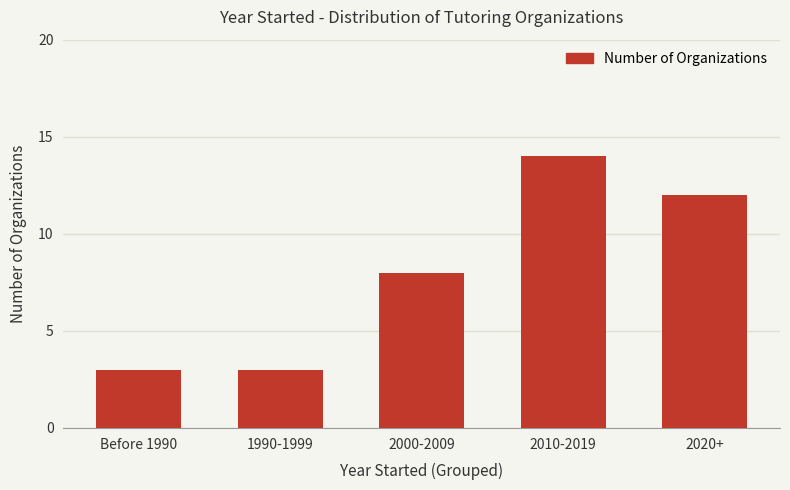

What is the value of the 2nd bar from the left?

3